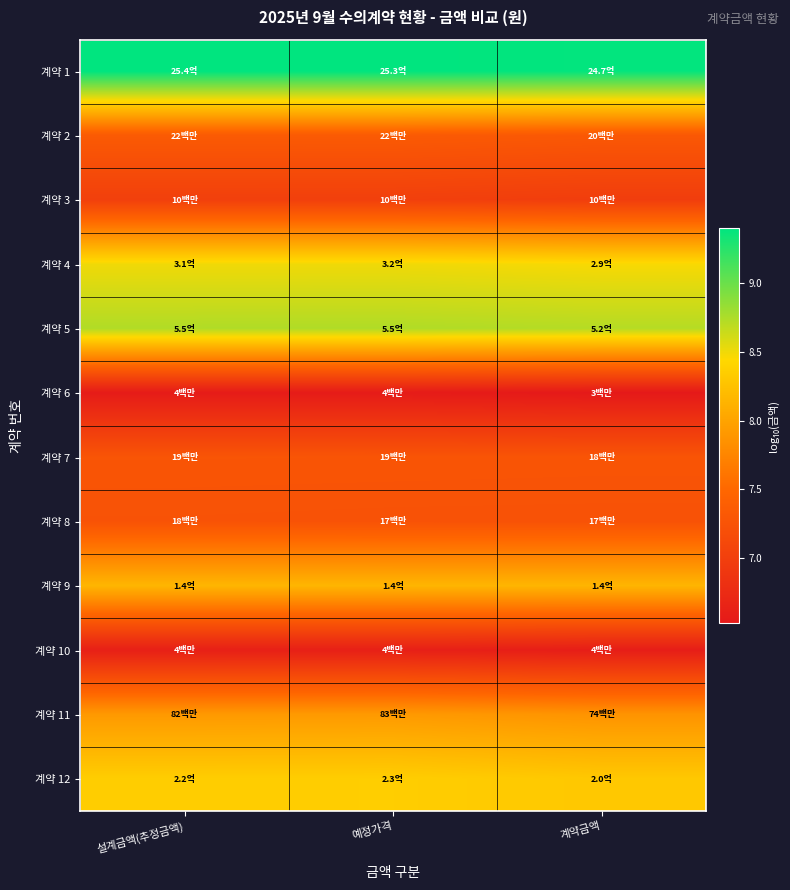

At how many categories does at least one series exceed 8?

3